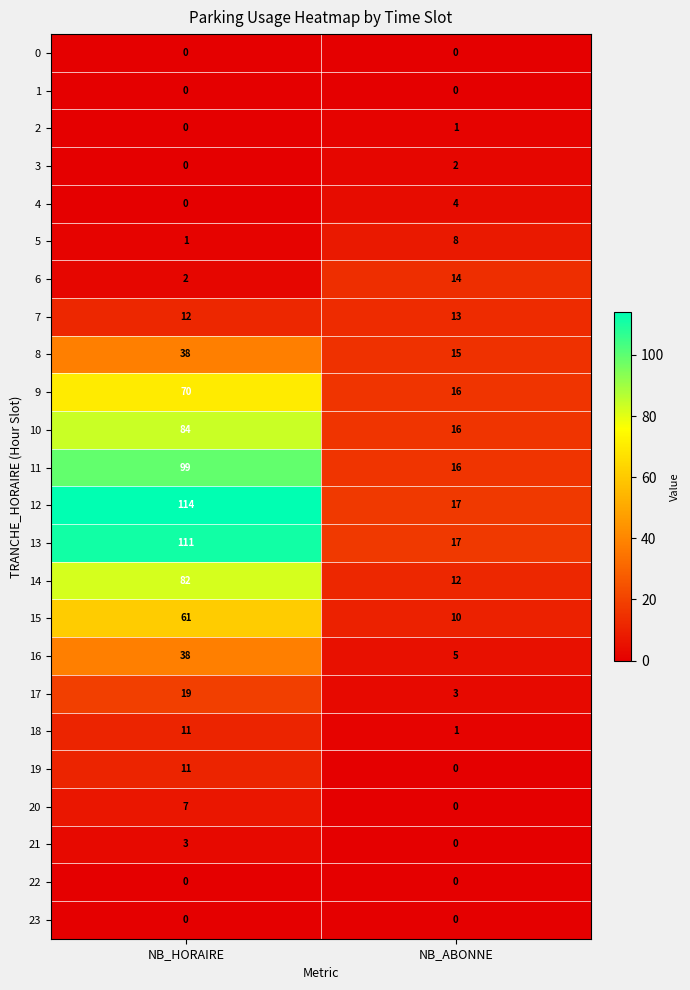

List the labels in order of 21 value, largest first.

NB_HORAIRE, NB_ABONNE